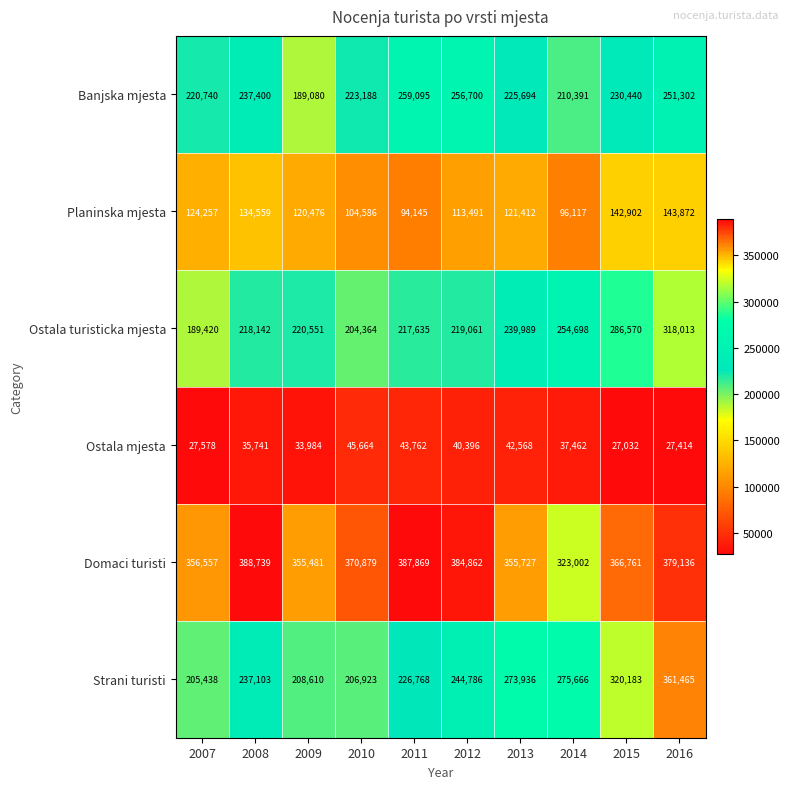

List the series in order of their peak value, highest first.

Domaci turisti, Strani turisti, Ostala turisticka mjesta, Banjska mjesta, Planinska mjesta, Ostala mjesta